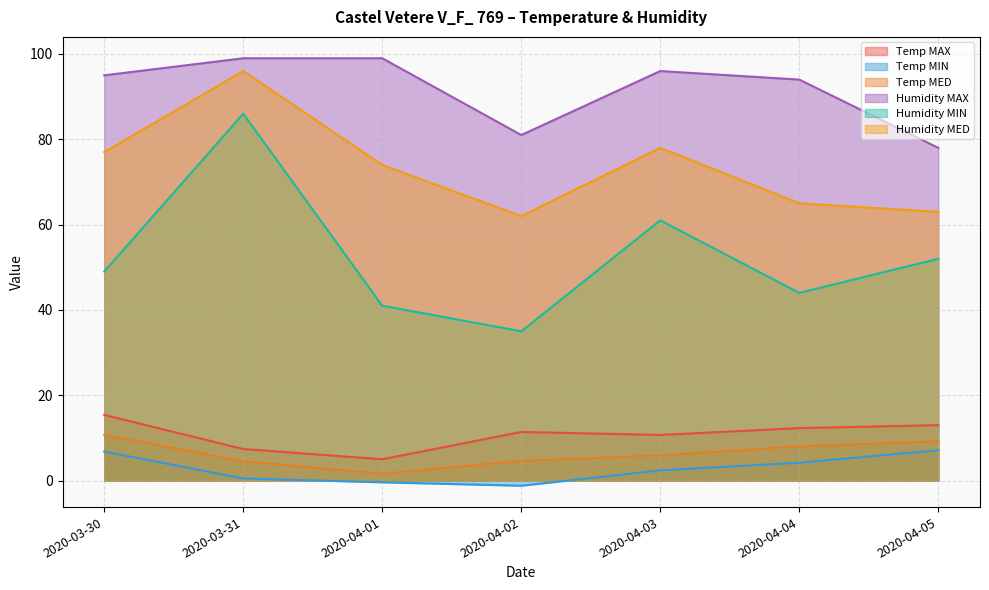

At how many categories does at least one series exceed 26?

7